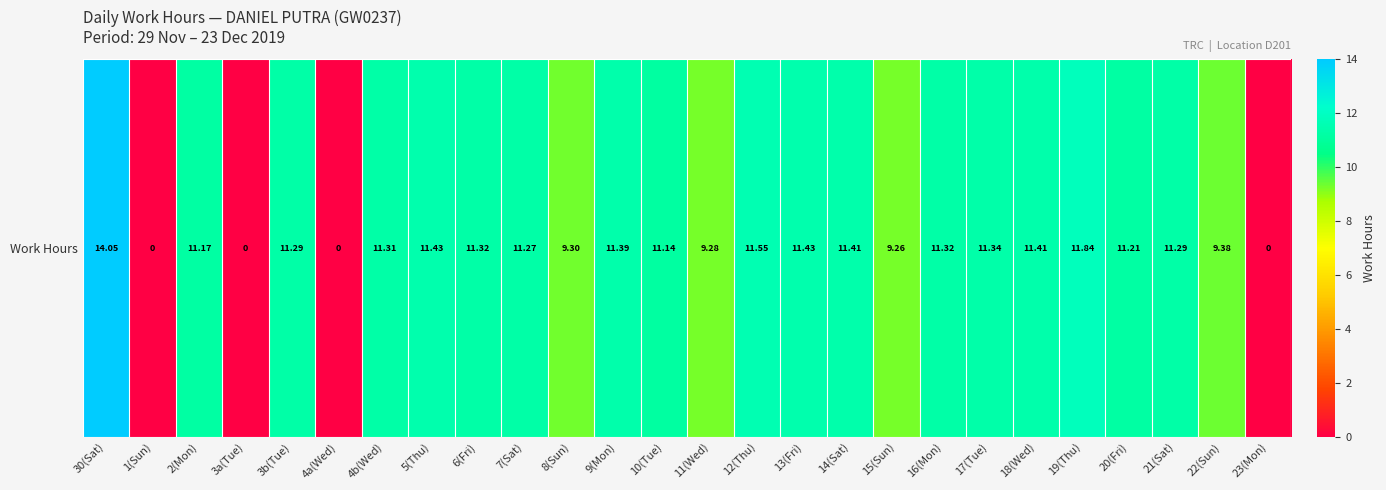

Which label corresponds to the smallest value in the chart?

1(Sun)